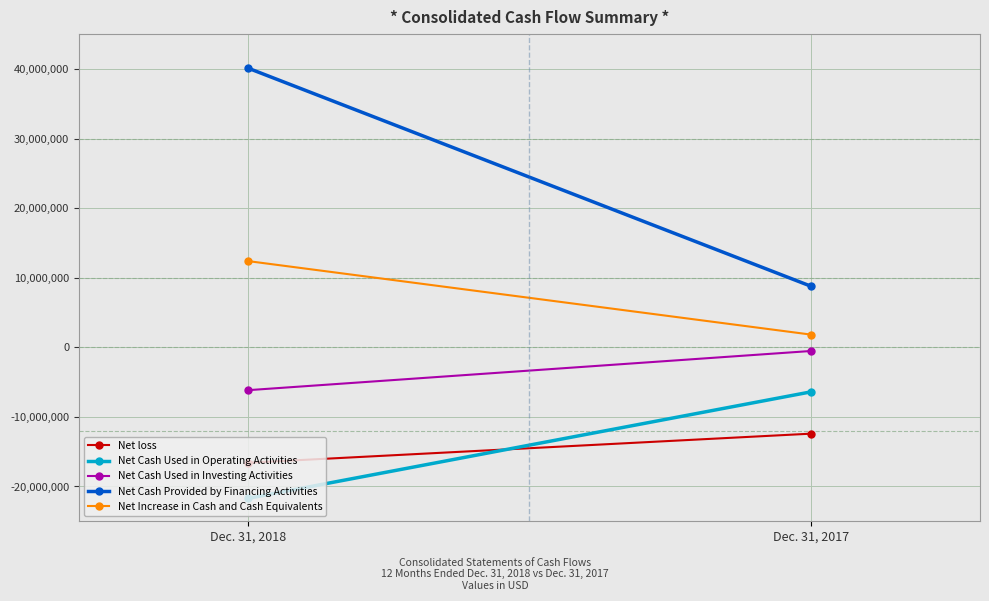

What is the average value of the Net loss series?

-14500580